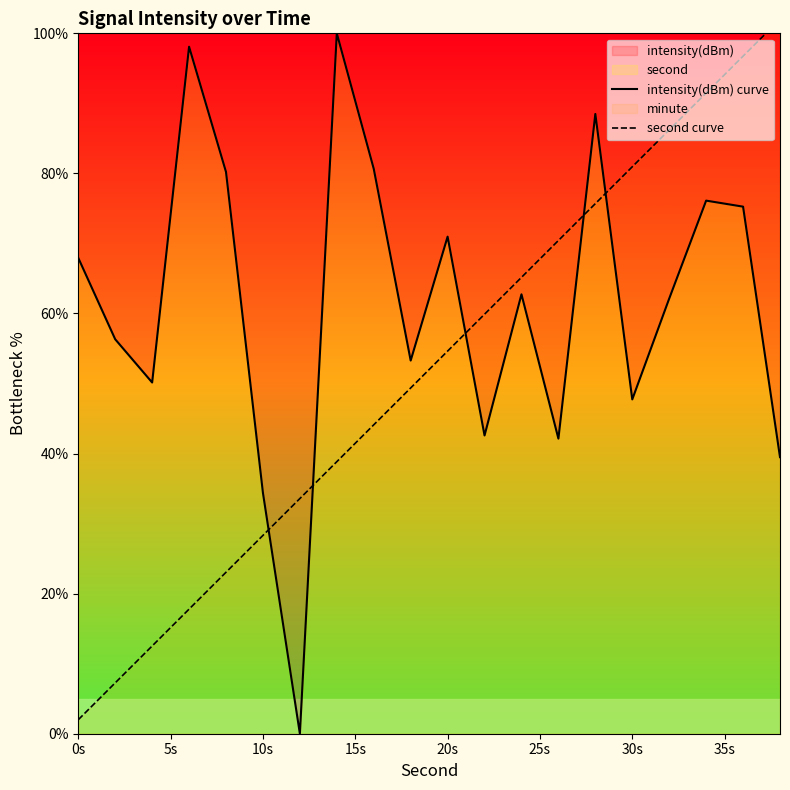

Is it true that intensity(dBm) curve equals 79.7 at 30s?

False